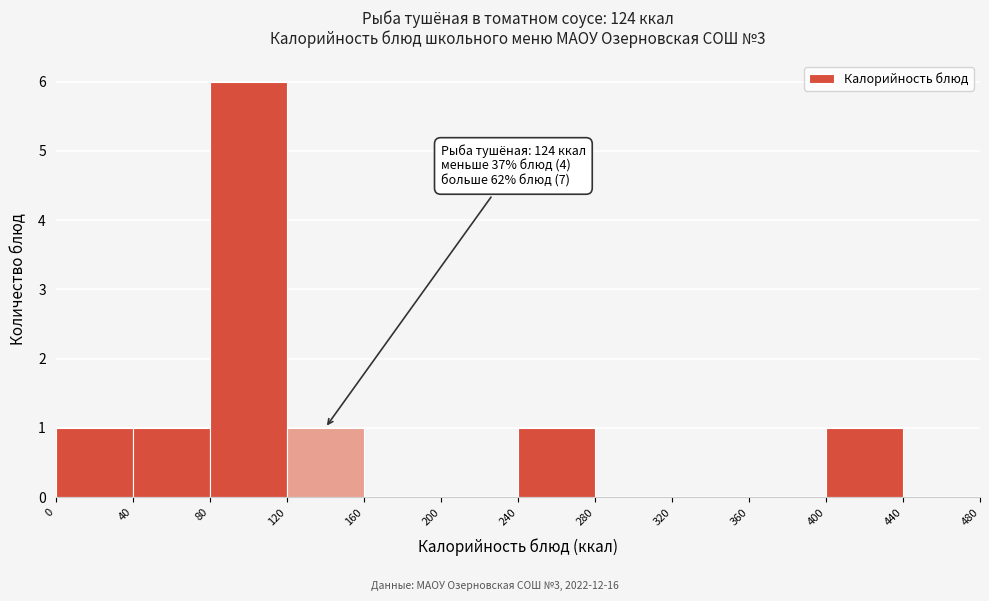

Which range on the x-axis has the tallest bar?

80 to 120